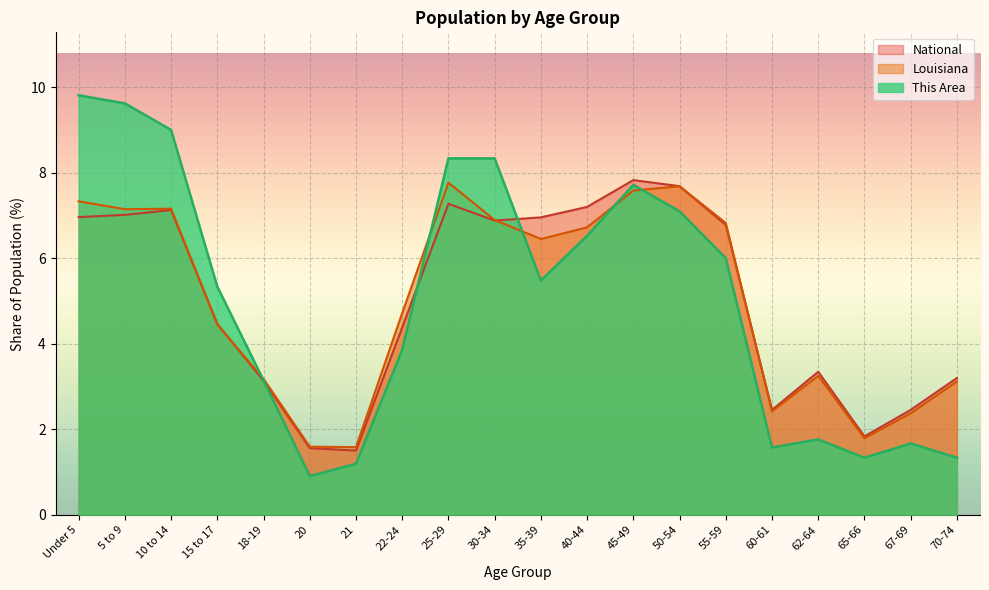

Which series has the largest total across all categories?

This Area